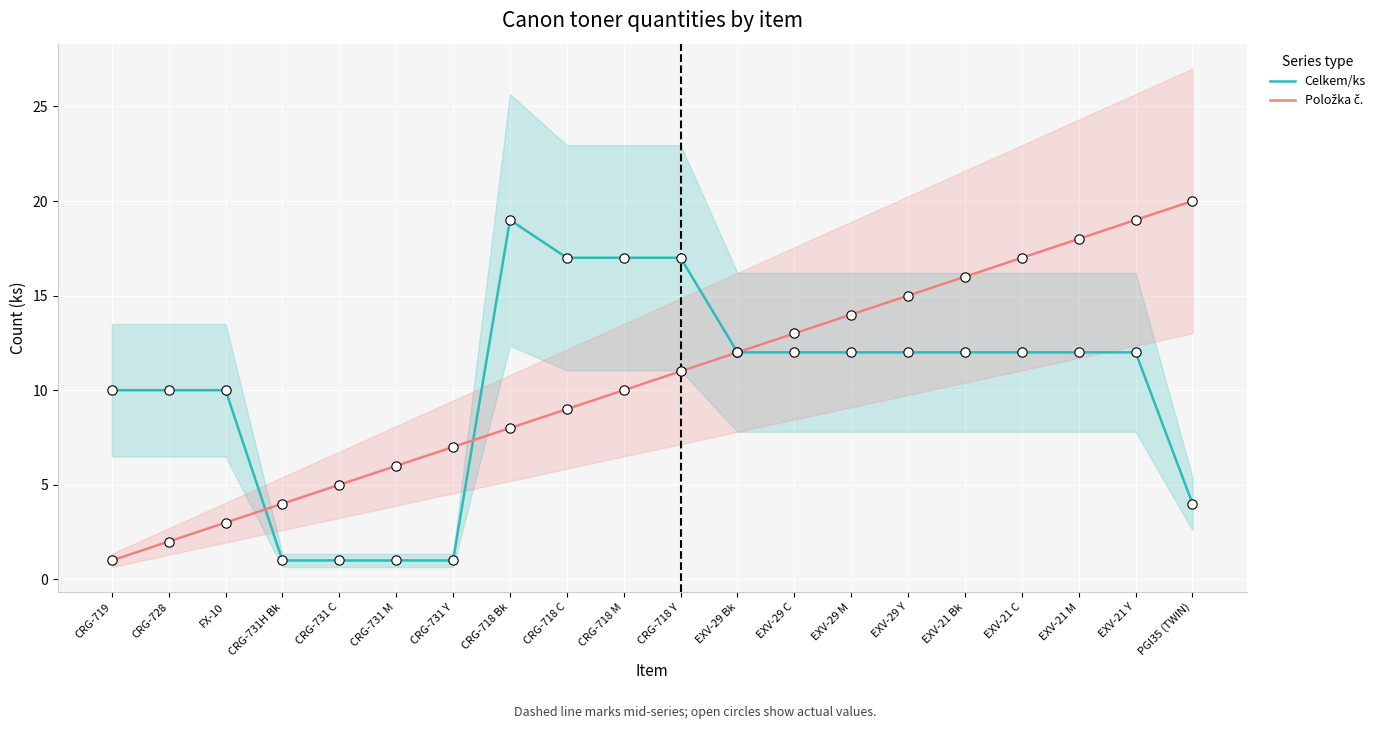

What are all the series names shown in the legend?

Celkem/ks, Položka č.